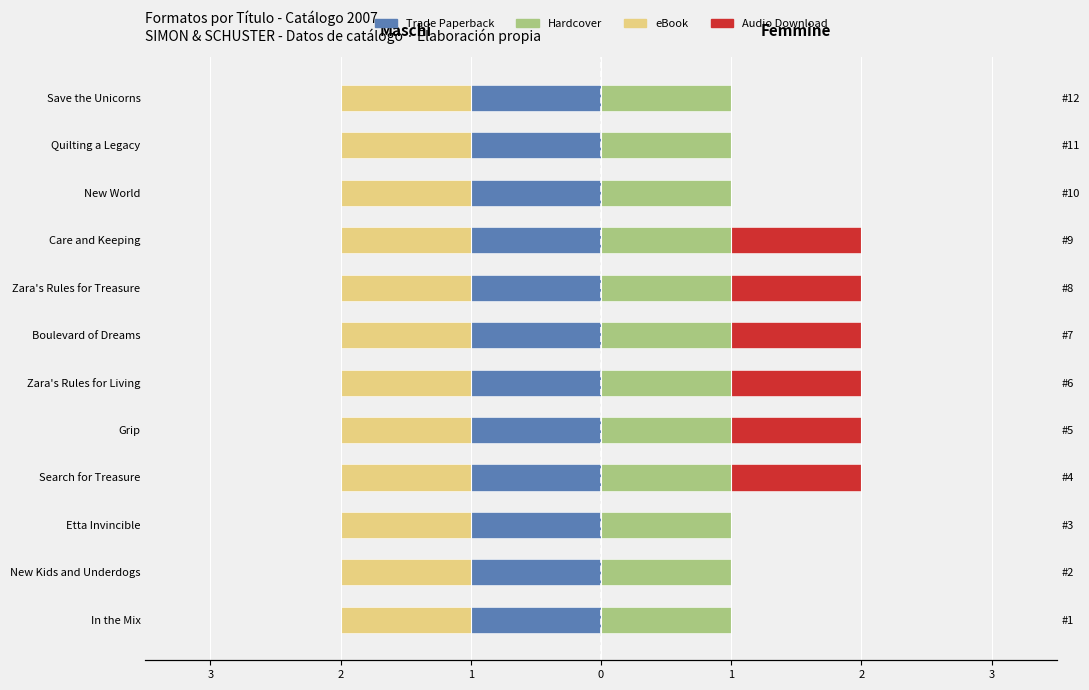

What is the value of the Audio Download bar at the 9th from the left?

1.0